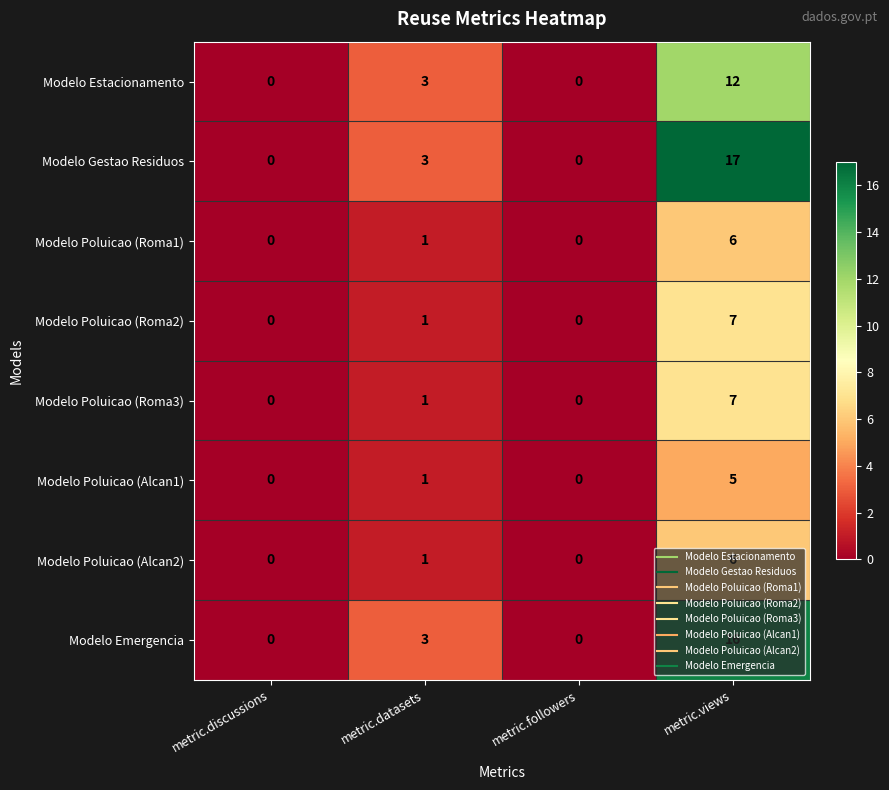

How many data points does each series have?

4